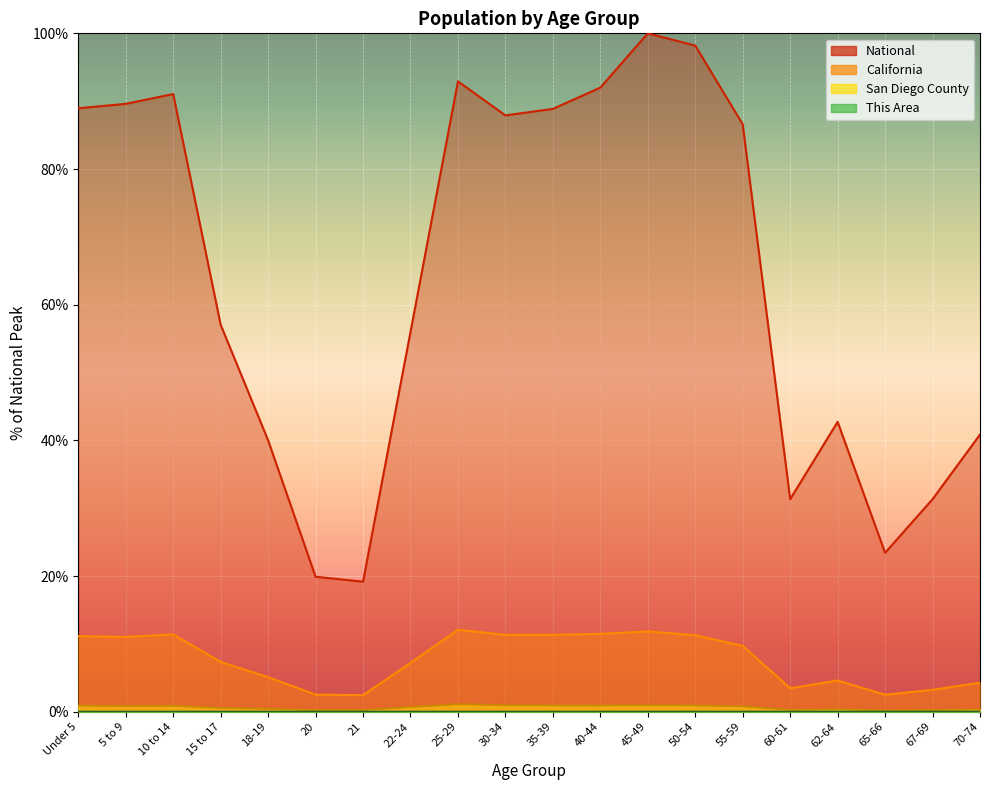

True or false: San Diego County and This Area cross at least once.

False